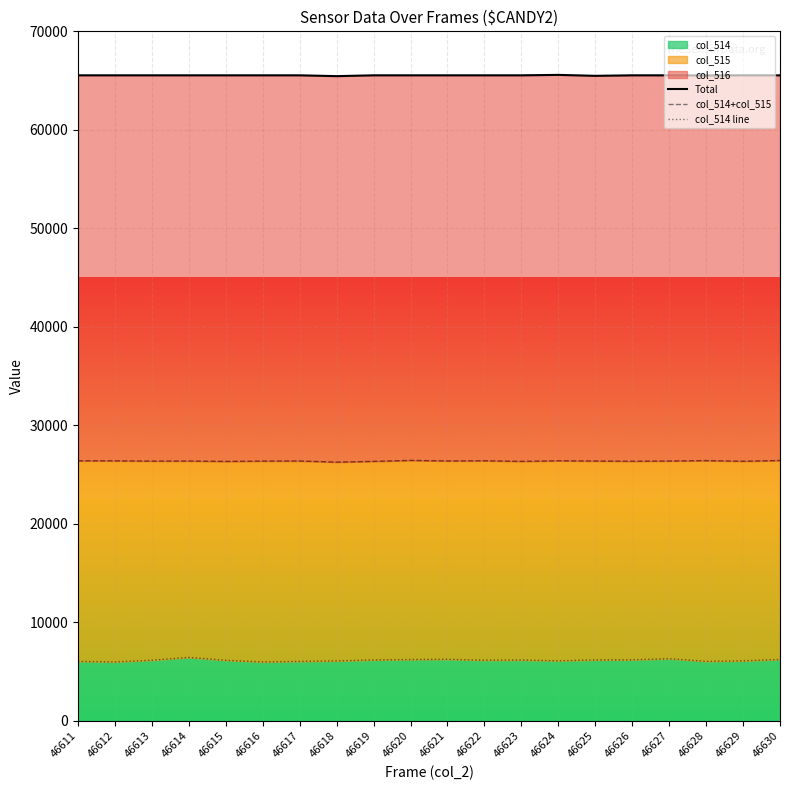

Where does the Total series first go above 65535?

46624